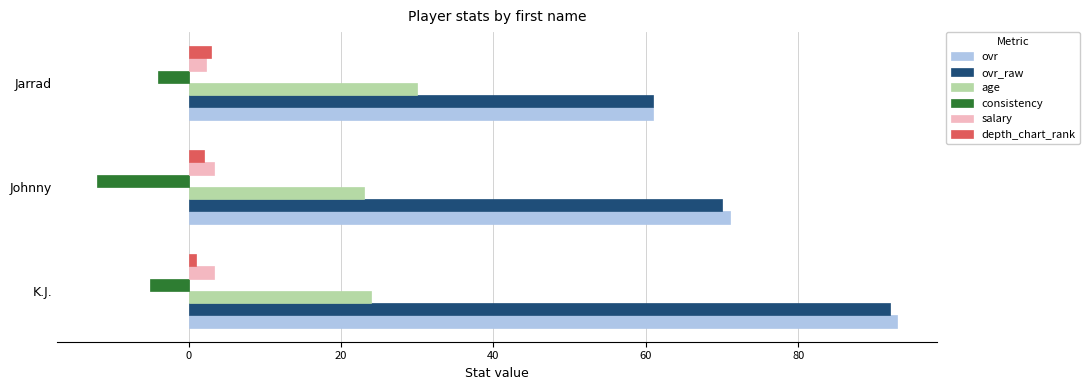

Is it true that consistency equals -5.0 at K.J.?

True